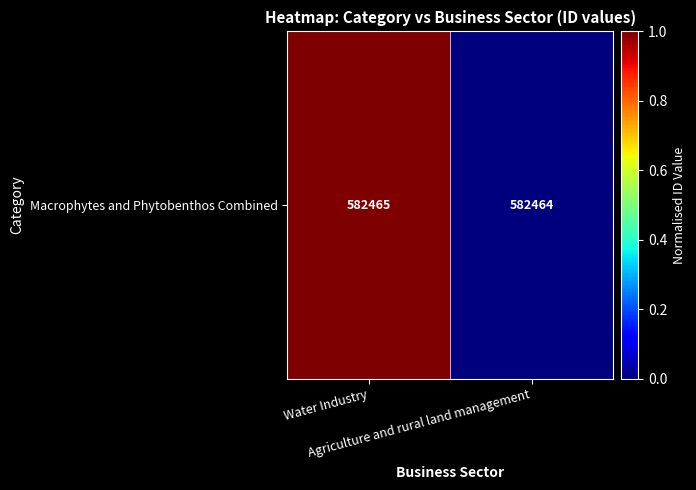

How many distinct data groups are displayed?

1